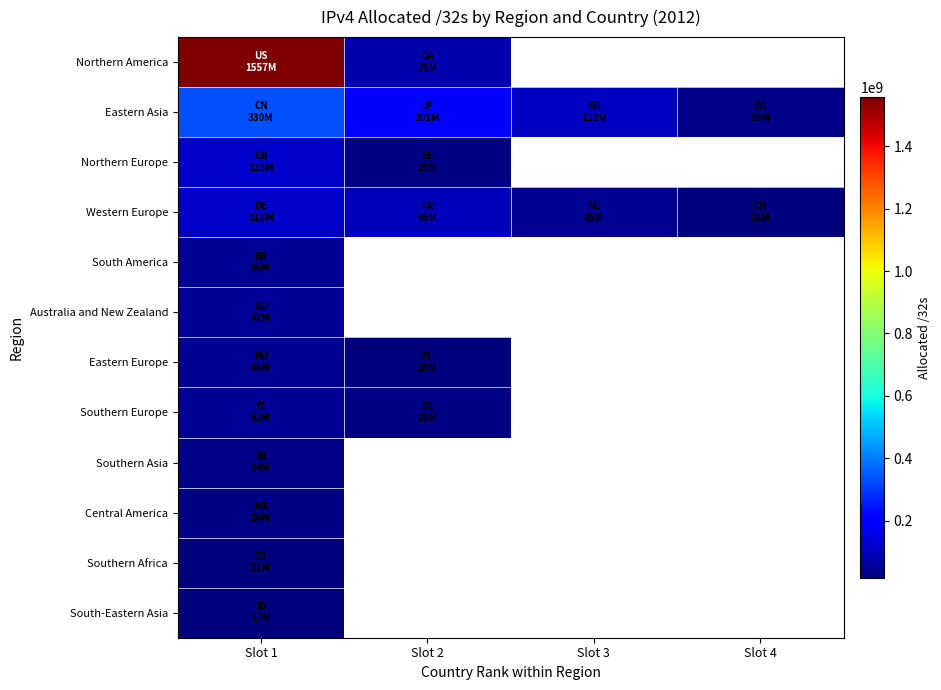

Which category has the lowest value across all series?

Slot 1